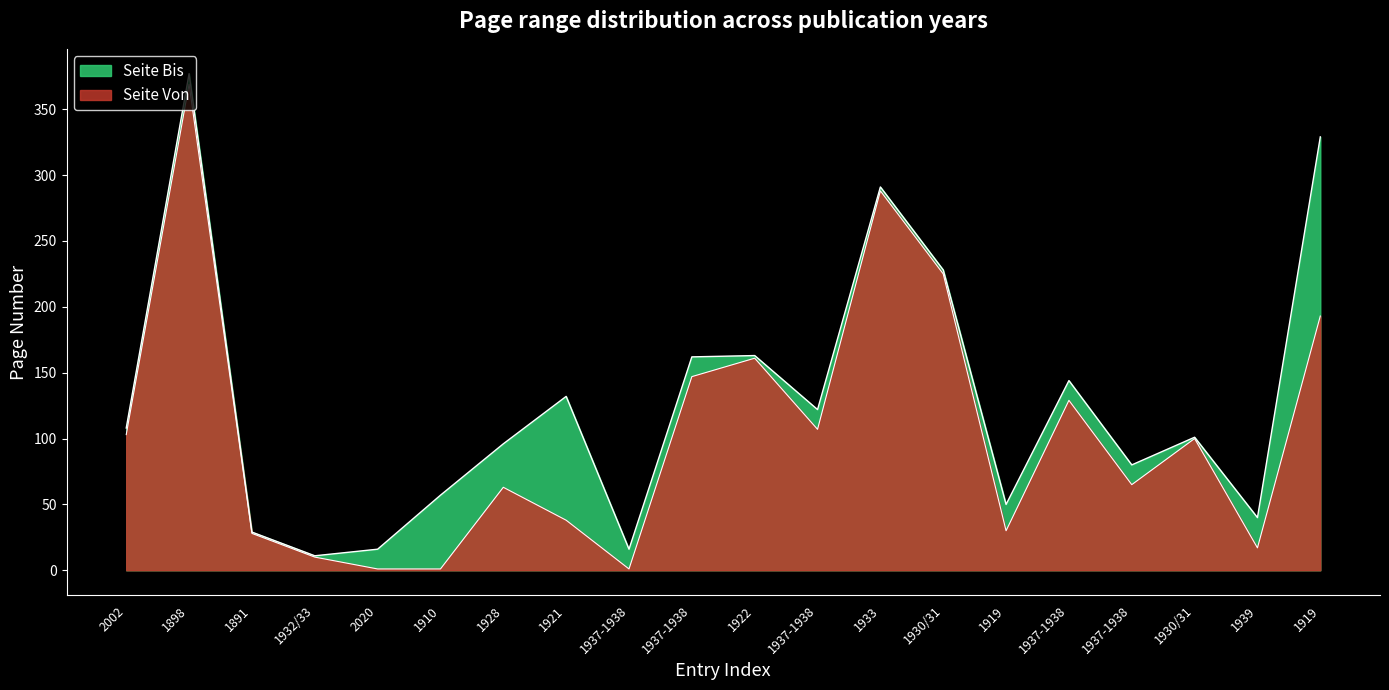

At which category does Seite Von reach its first local peak?

1898